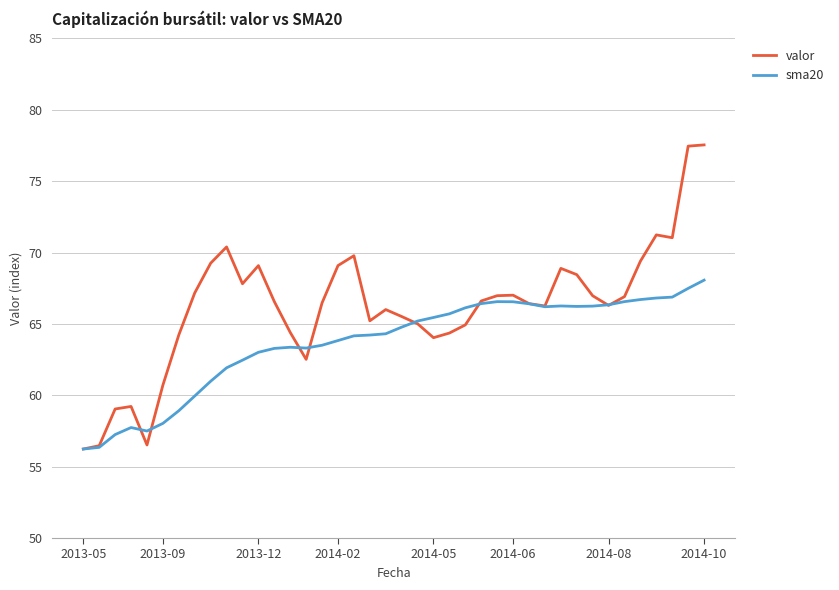

Which series has the largest range (max minus min)?

valor